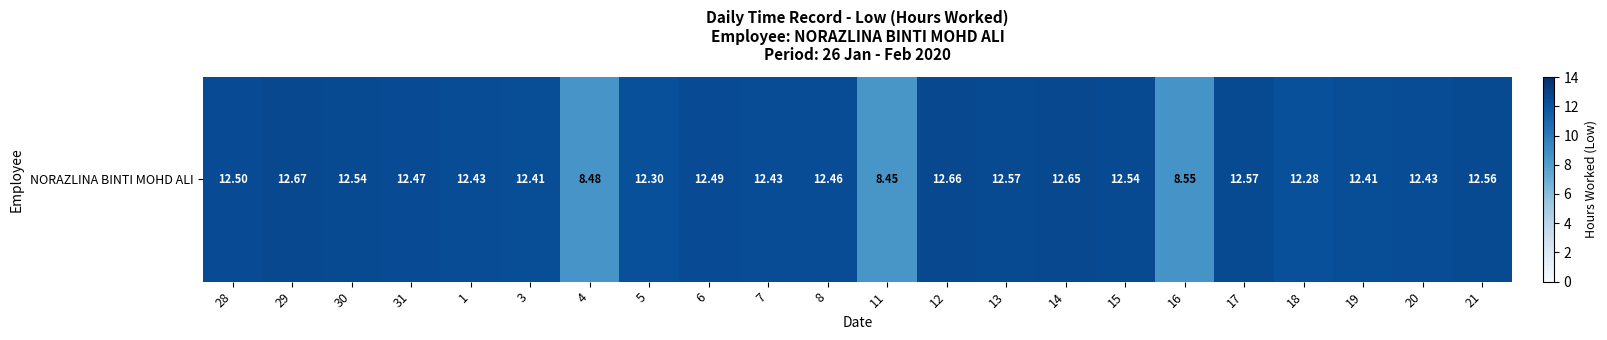

What is the difference between the values at 20 and 29?

0.2